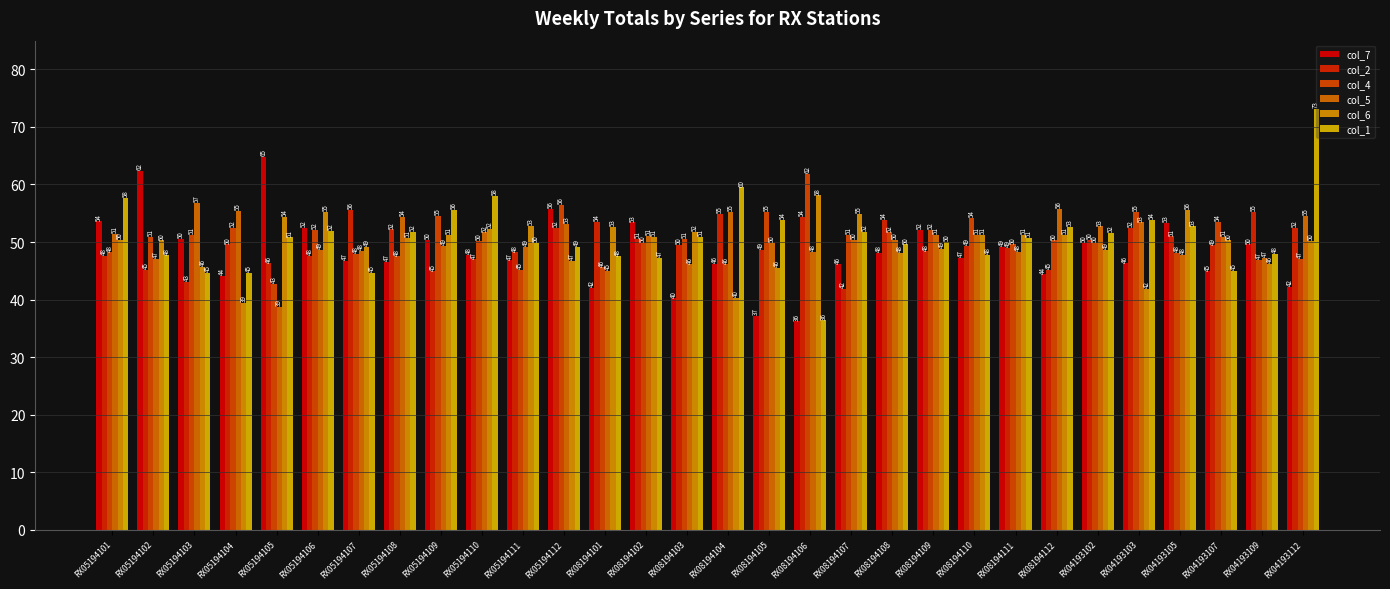

Which category has the lowest value across all series?

RX08194106